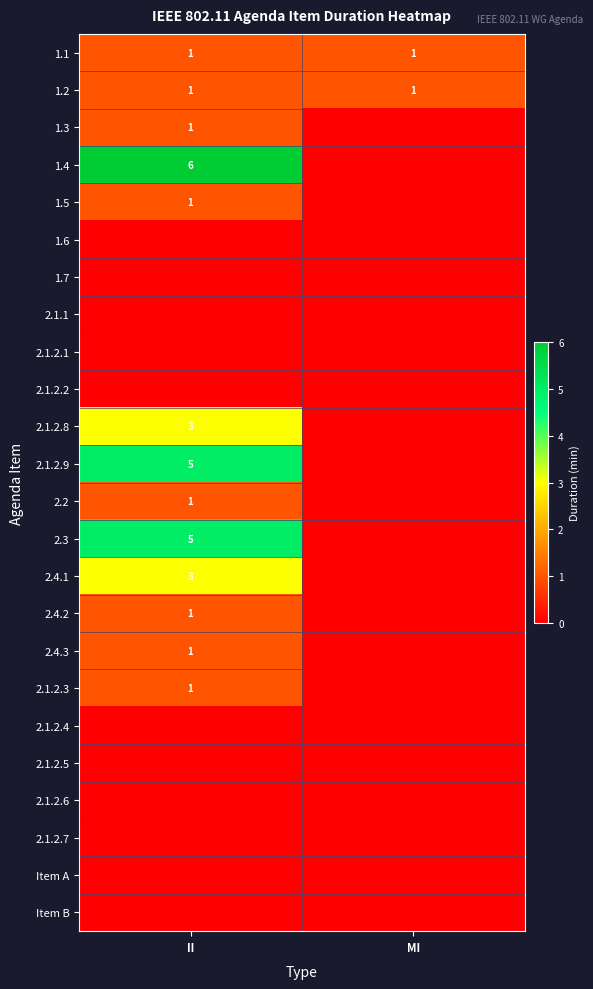

The 1.3 series shows 0 at II. True or false?

False